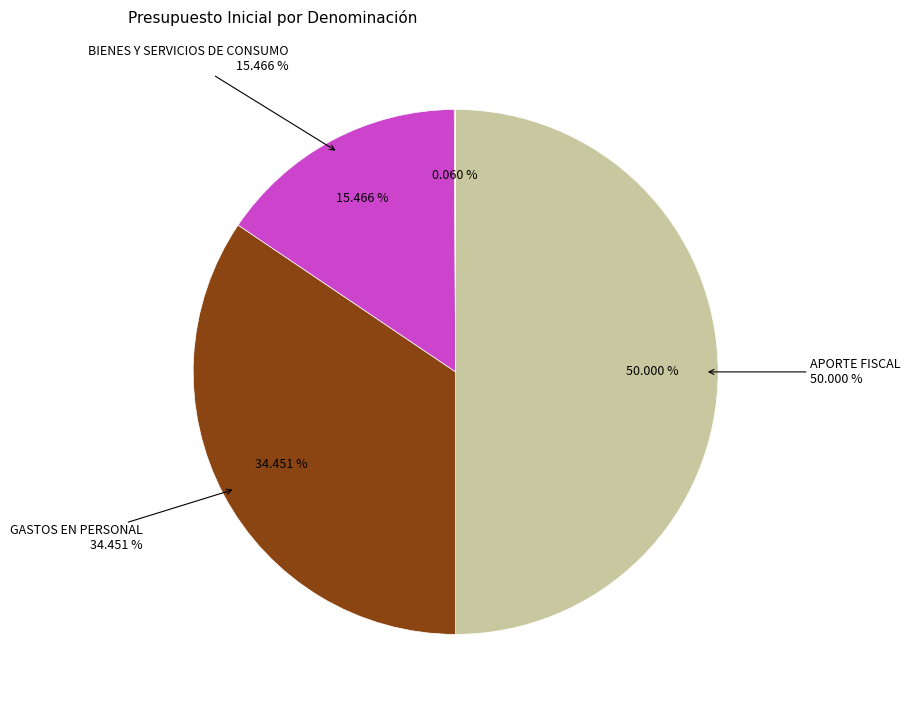

Which slice is the smallest?

SALDO INICIAL DE CAJA